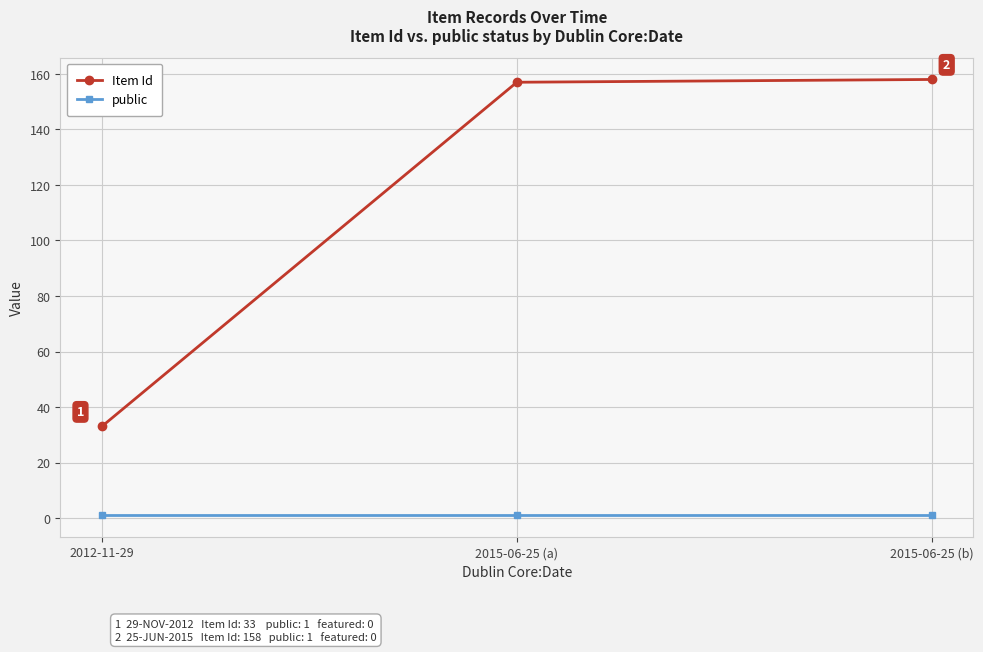

True or false: Item Id has a value of 260 at 2015-06-25 (b).

False